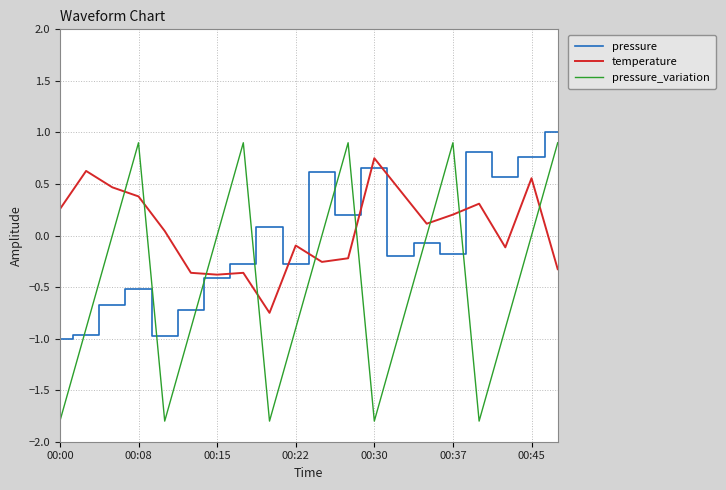

What are all the series names shown in the legend?

pressure, temperature, pressure_variation